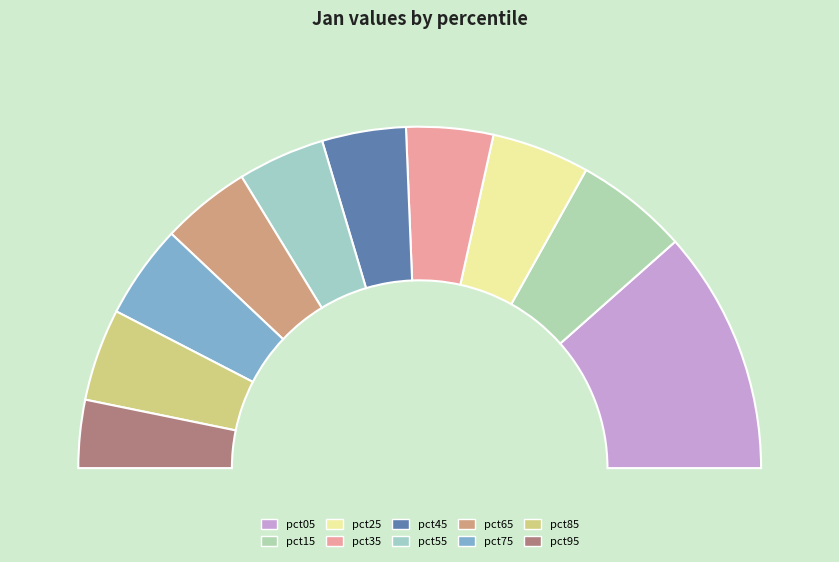

Between pct15 and pct25, which is larger?

pct15